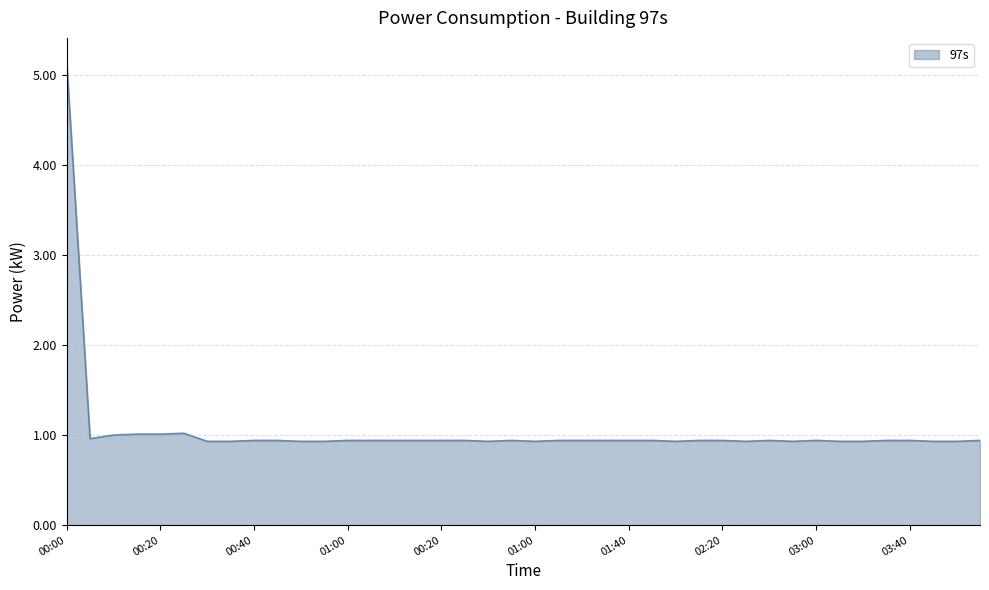

What is the difference between the maximum and minimum values?

4.2